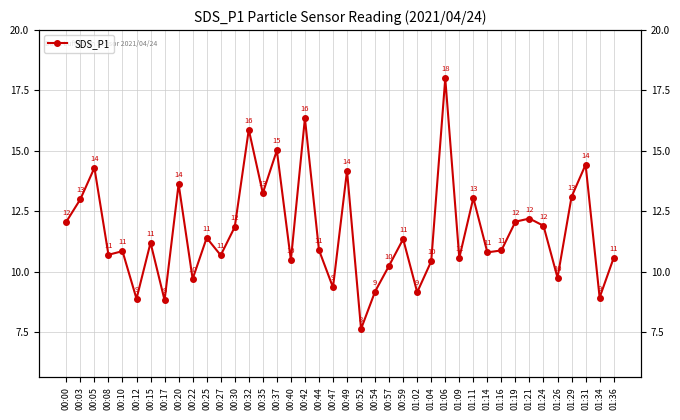

List the labels in order of value, smallest first.

00:52, 00:17, 00:12, 01:34, 01:02, 00:54, 00:47, 00:22, 01:26, 00:57, 01:04, 00:40, 01:09, 01:36, 00:27, 00:08, 01:14, 00:10, 01:16, 00:44, 00:15, 00:59, 00:25, 00:30, 01:24, 00:00, 01:19, 01:21, 00:03, 01:11, 01:29, 00:35, 00:20, 00:49, 00:05, 01:31, 00:37, 00:32, 00:42, 01:06